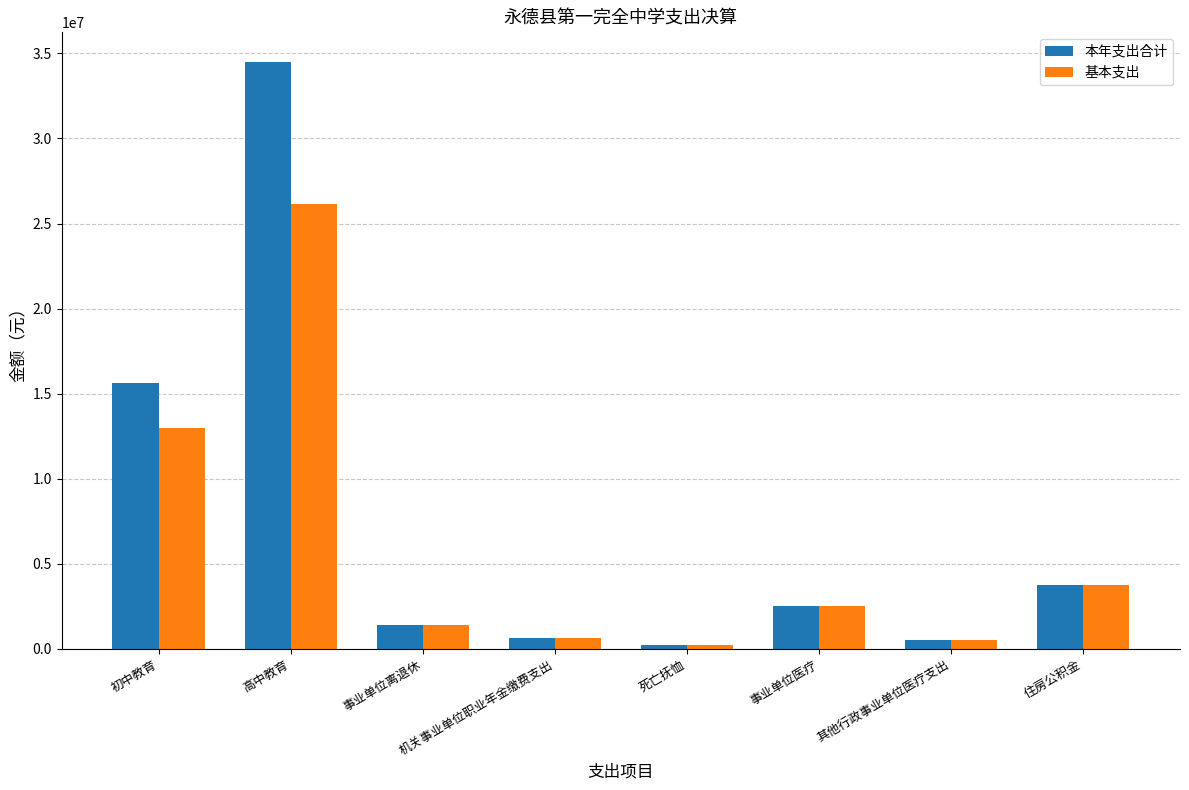

Which series has the widest spread of values?

本年支出合计